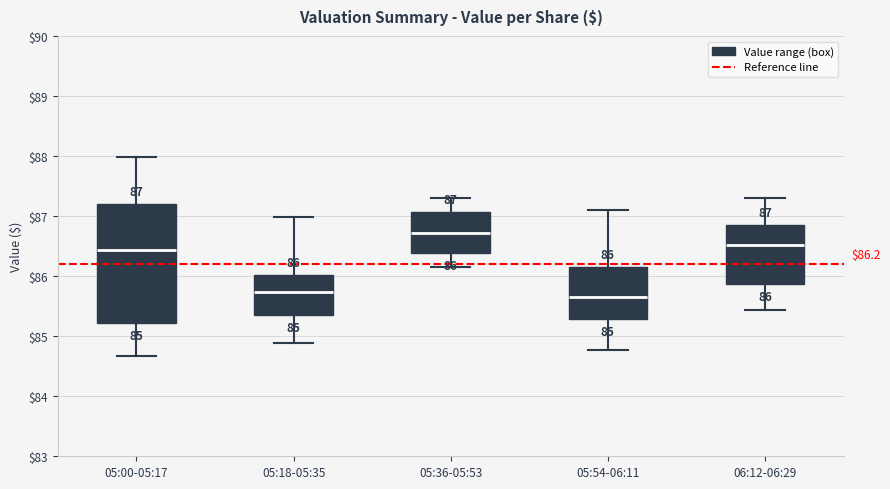

Comparing the boxes themselves (not the whiskers), which one is the tallest?

05:00-05:17